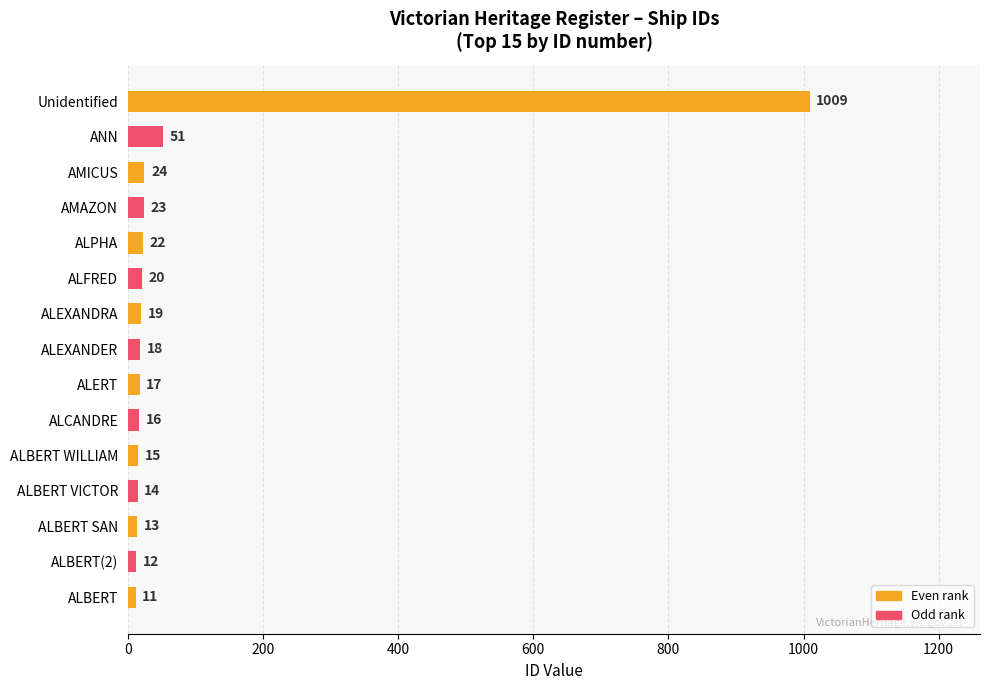

How many categories are shown in the chart?

15